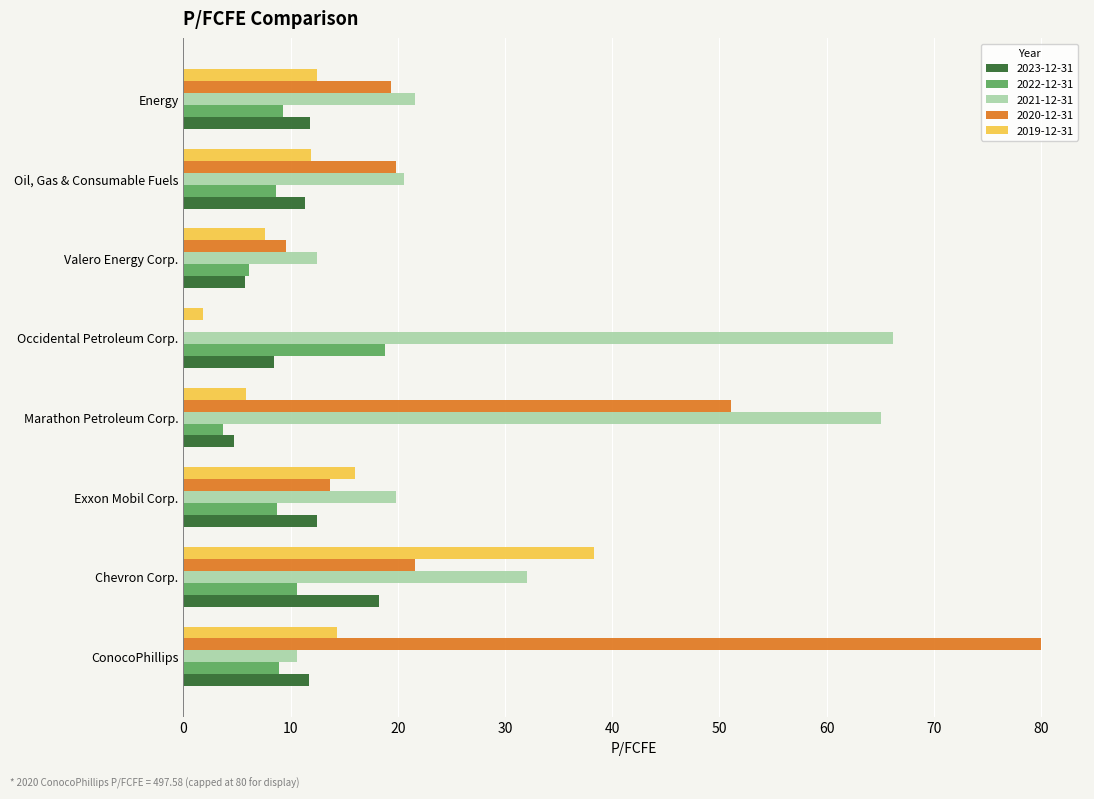

Which series changed the most between Chevron Corp. and Valero Energy Corp.?

2019-12-31